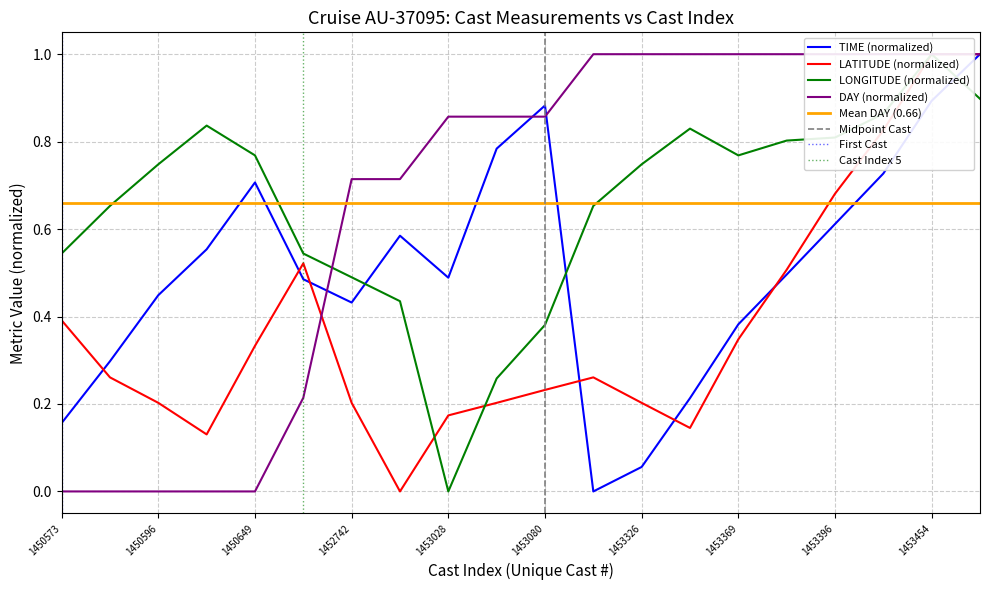

At 1450649, list the series in order from smallest to largest.

DAY, LATITUDE, TIME, LONGITUDE